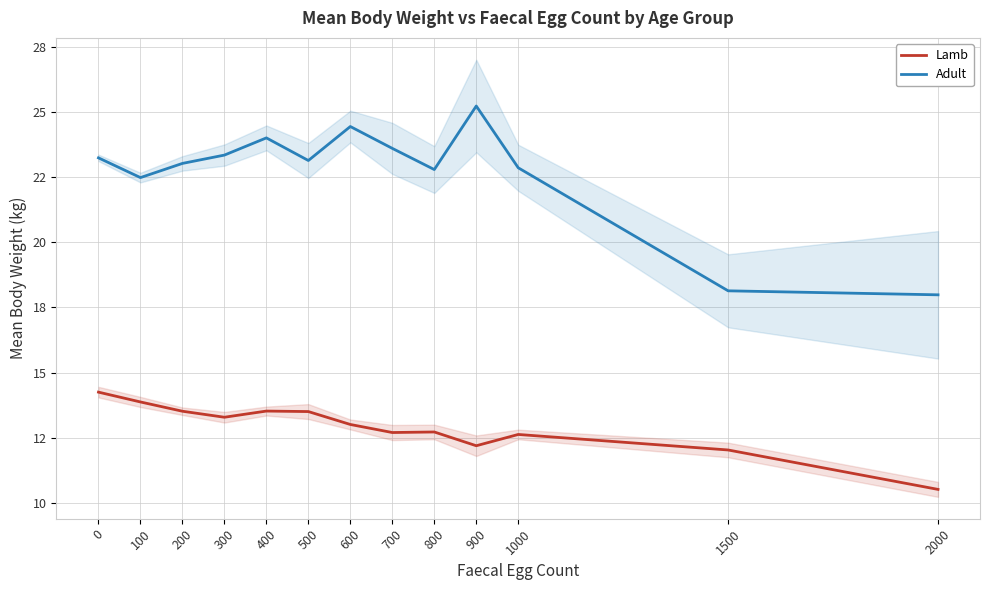

Where is Adult nearest to the value 21?

100